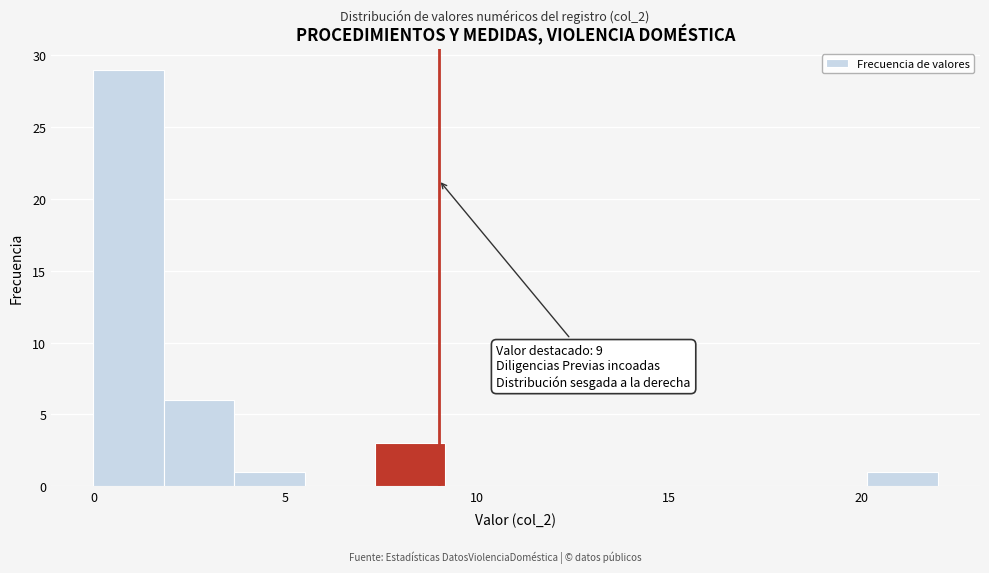

Read against the x-axis, roughly where is the centre of the tallest bar?

1.0